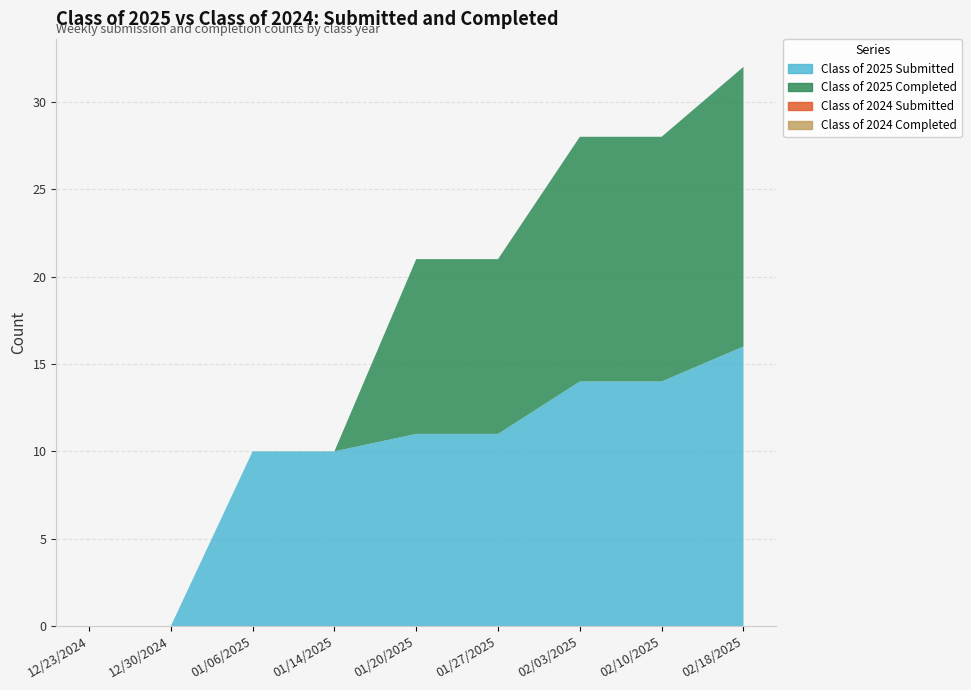

Reading left to right, extract all data points from this chart.

Class of 2025 Submitted: 0	0	10	10	11	11	14	14	16
Class of 2025 Completed: 0	0	0	0	10	10	14	14	16
Class of 2024 Submitted: 0	0	0	0	0	0	0	0	0
Class of 2024 Completed: 0	0	0	0	0	0	0	0	0